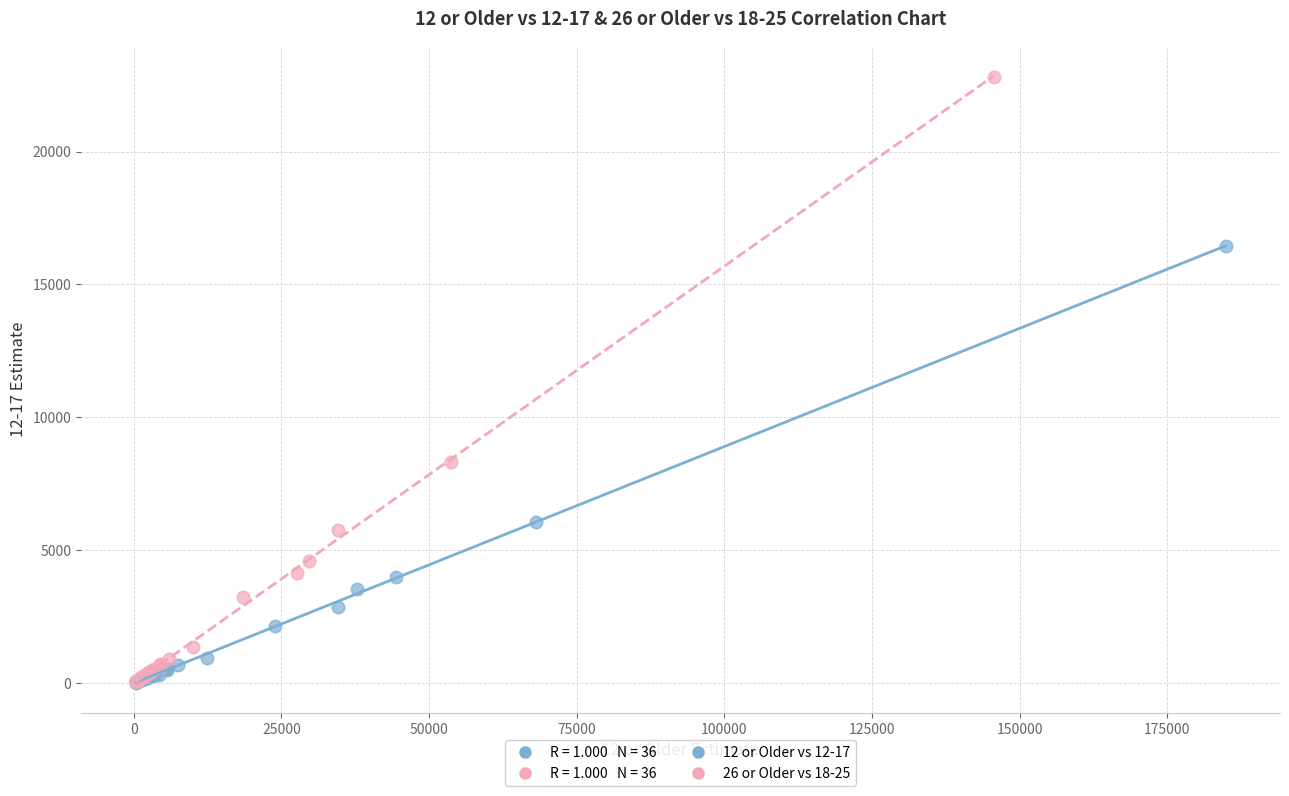

Which series reaches the maximum Y coordinate?

26 or Older vs 18-25